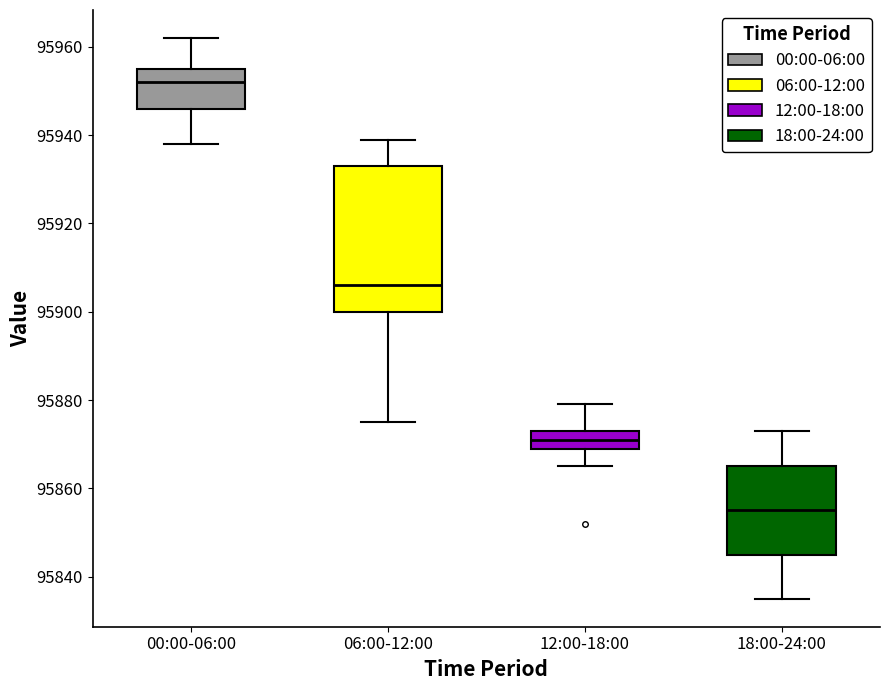

Comparing the boxes themselves (not the whiskers), which one is the tallest?

06:00-12:00